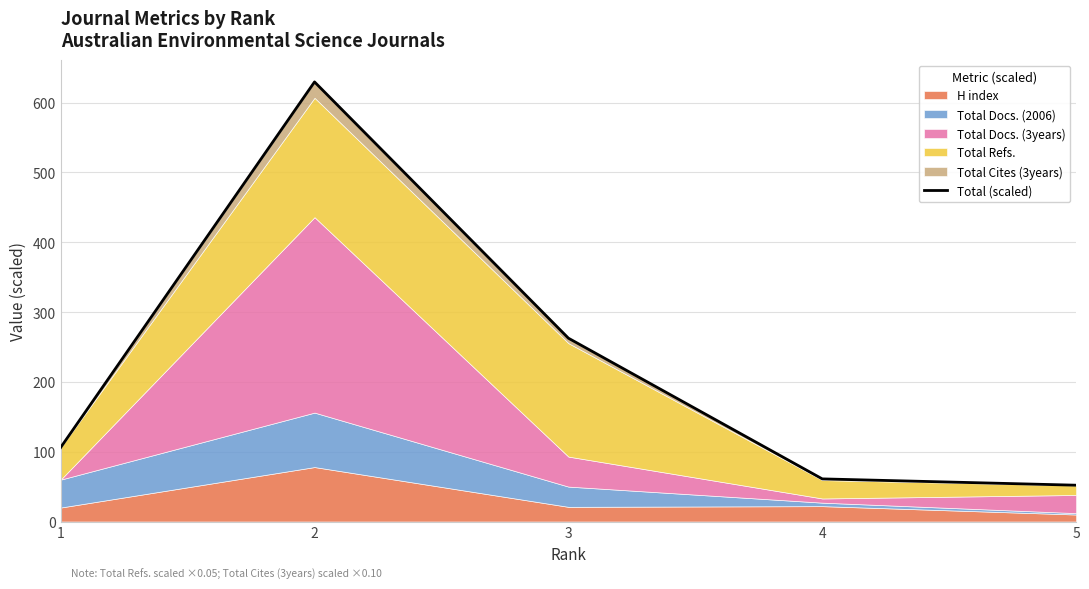

True or false: there are more than 0 points higher than both neighbors.

True